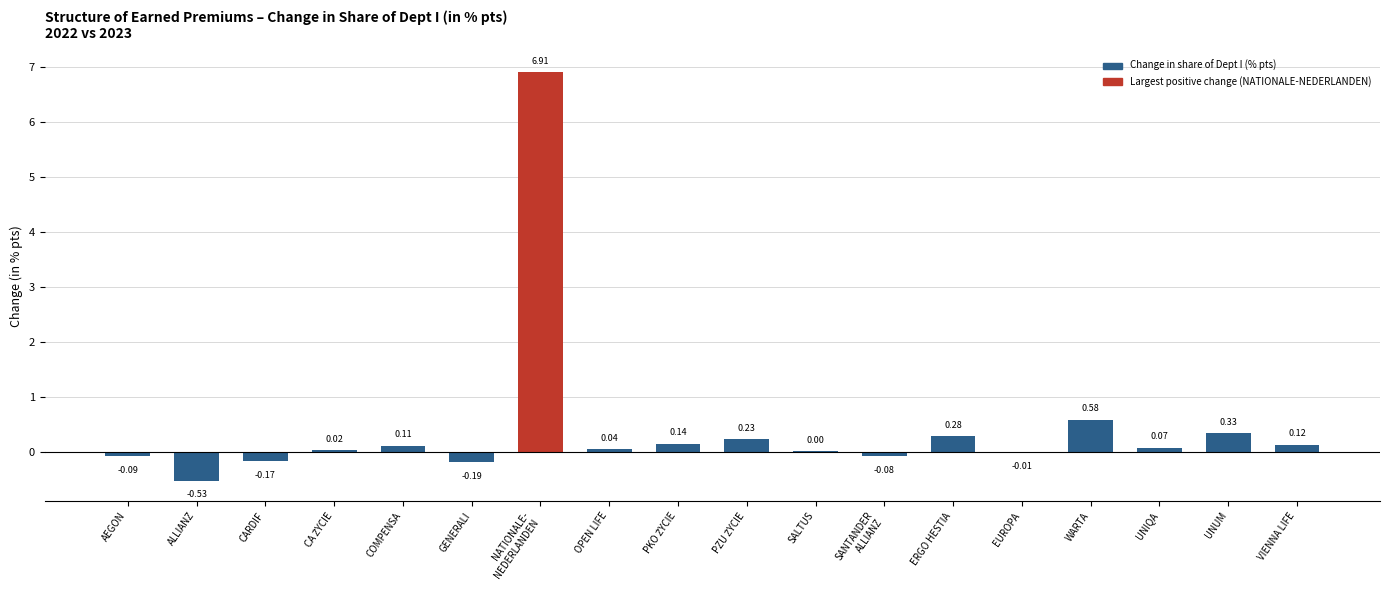

Which has a higher value, UNIQA or WARTA?

WARTA